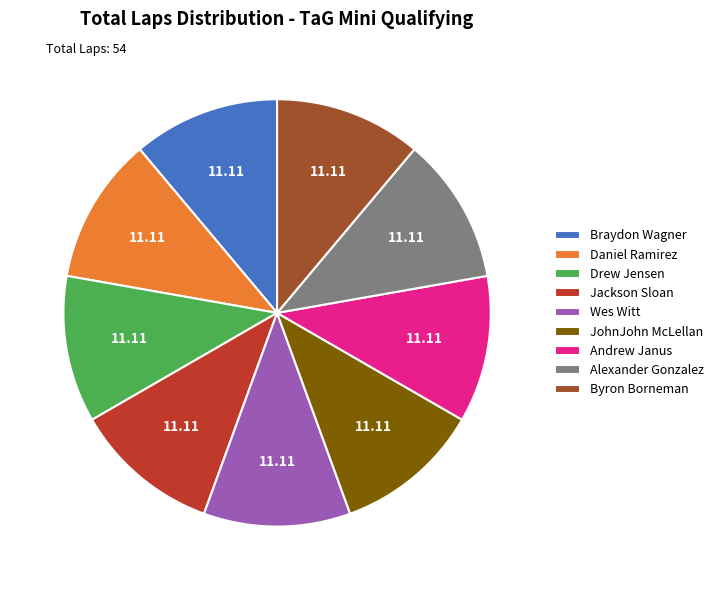

Count the number of slices in the pie.

9